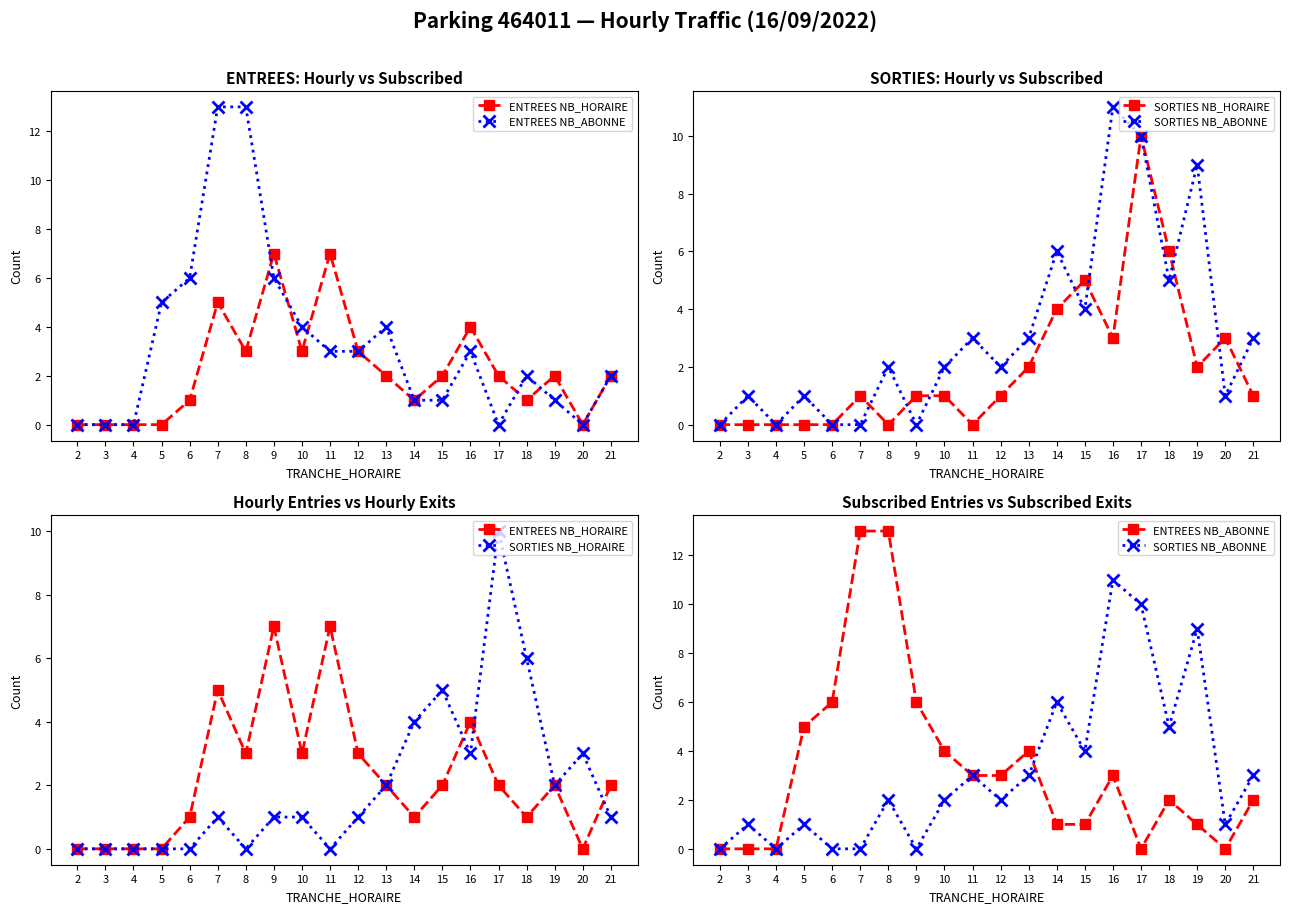

What is the difference between the second highest and minimum values in the SORTIES NB_HORAIRE series?

6